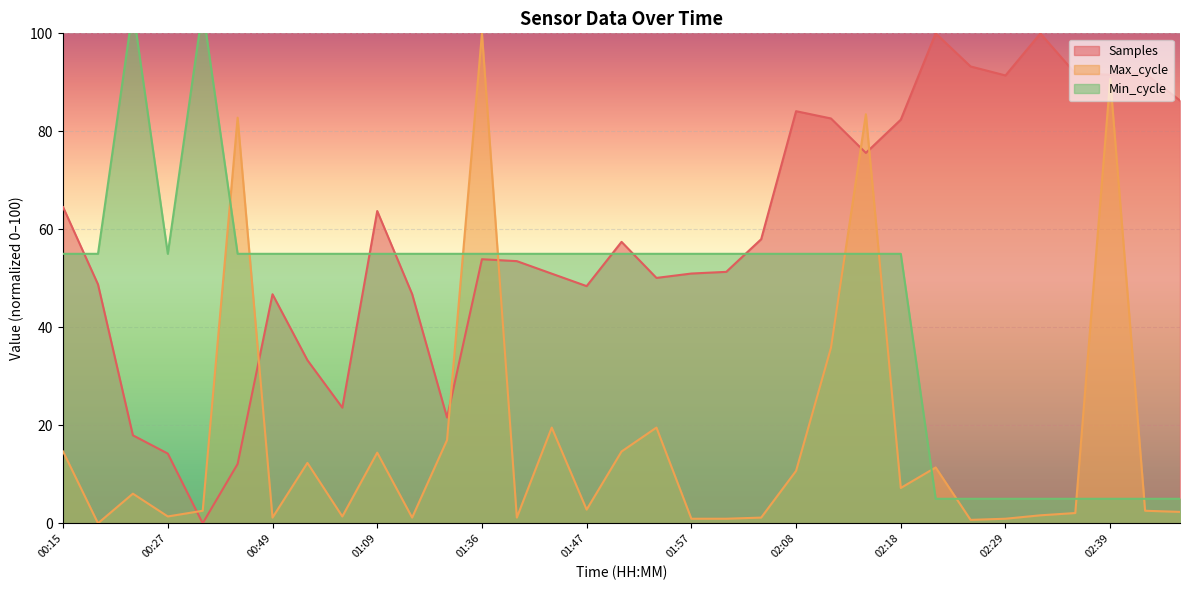

True or false: Max_cycle has a value of 9.2 at 00:15.

False